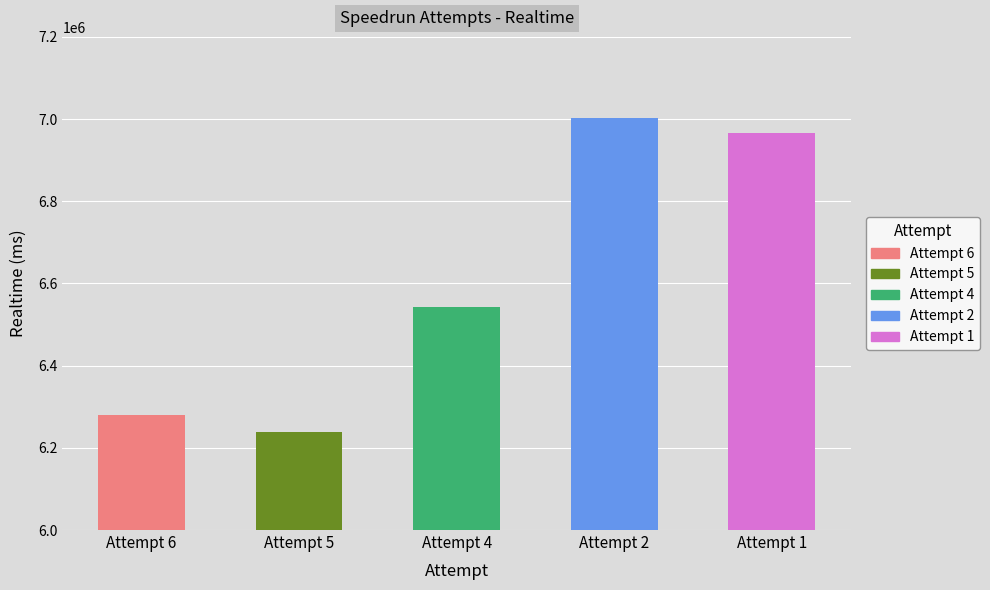

Reading left to right, list all the values displayed in this chart.

Attempt 6=6281061	Attempt 5=6238382	Attempt 4=6542672	Attempt 2=7002559	Attempt 1=6966468